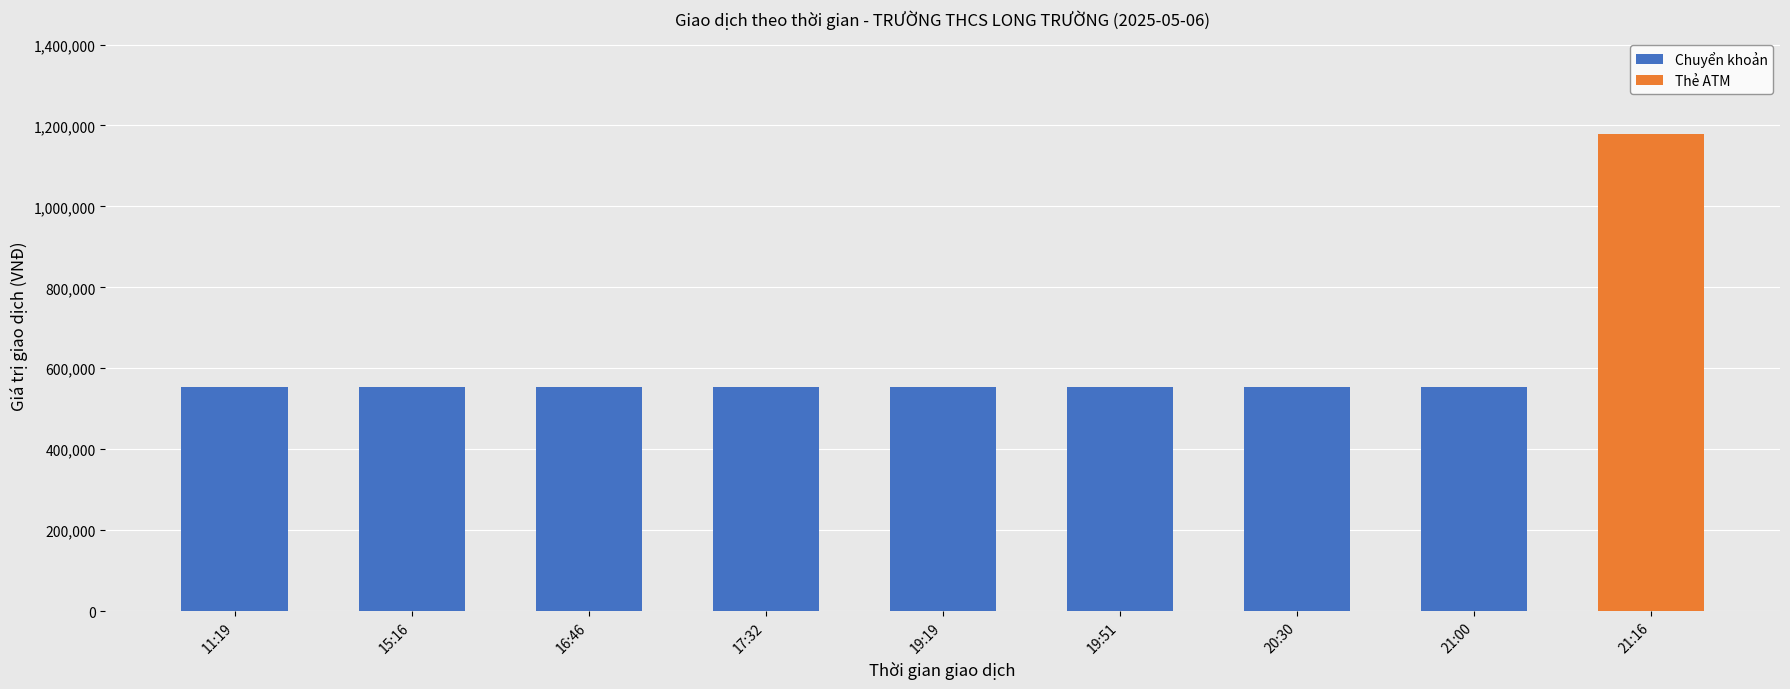

Are the bars horizontal?

No